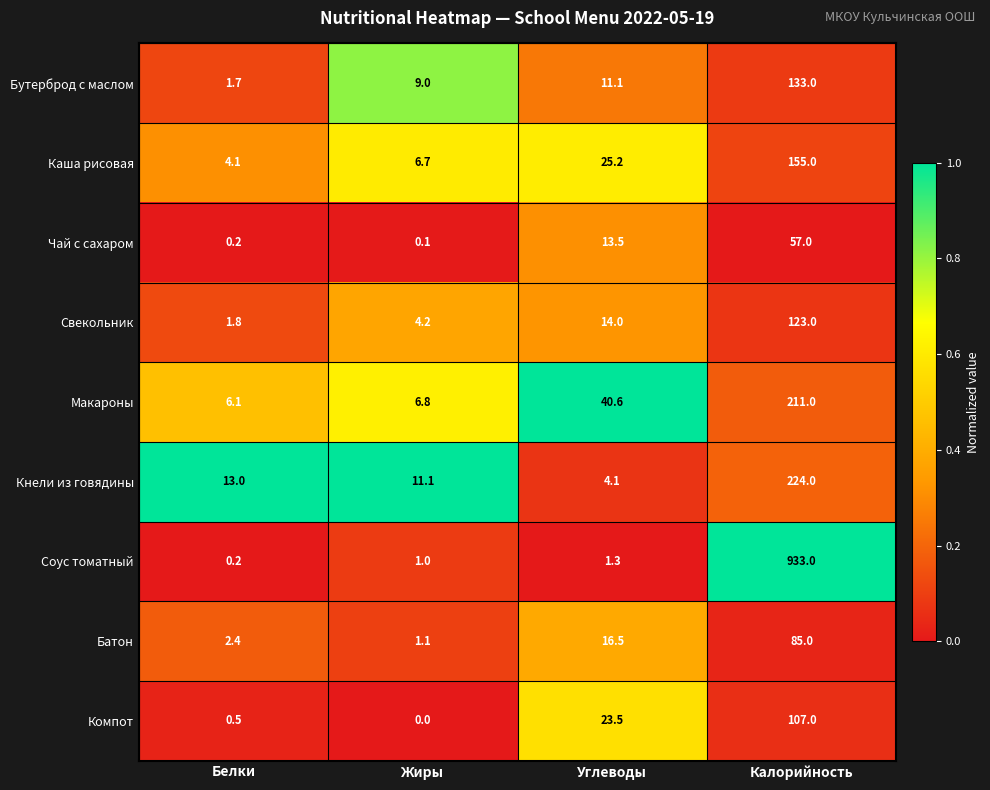

Which series has the largest range (max minus min)?

Соус томатный